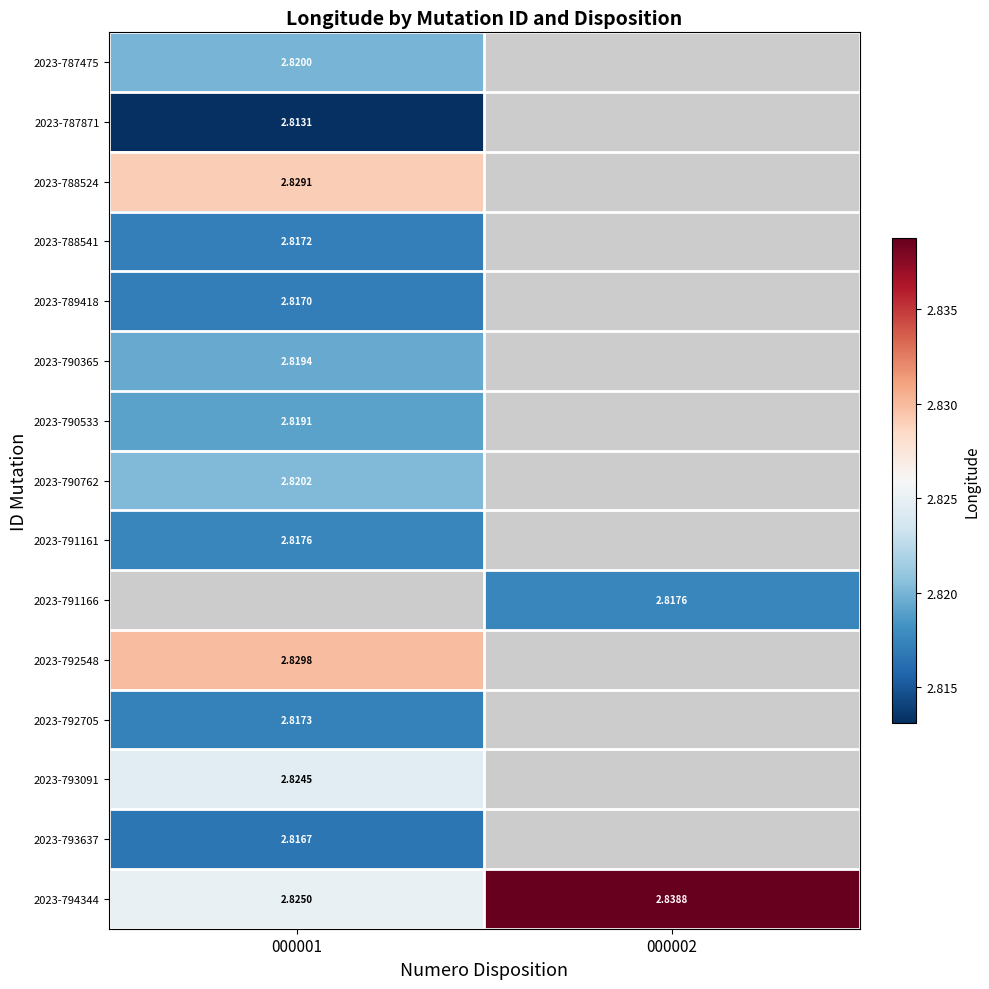

Is the value of 2023-794344 at 000002 greater than the value of 2023-790762 at 000001?

Yes